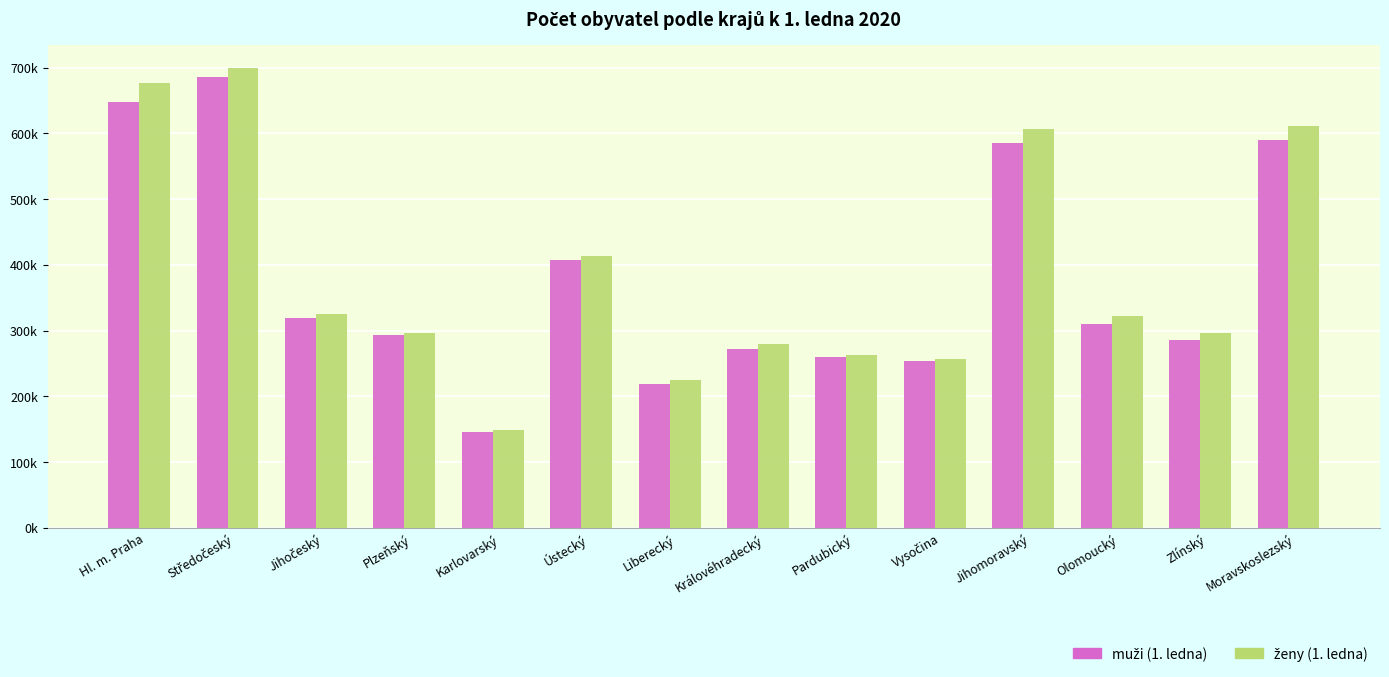

Does the chart contain any negative values?

No